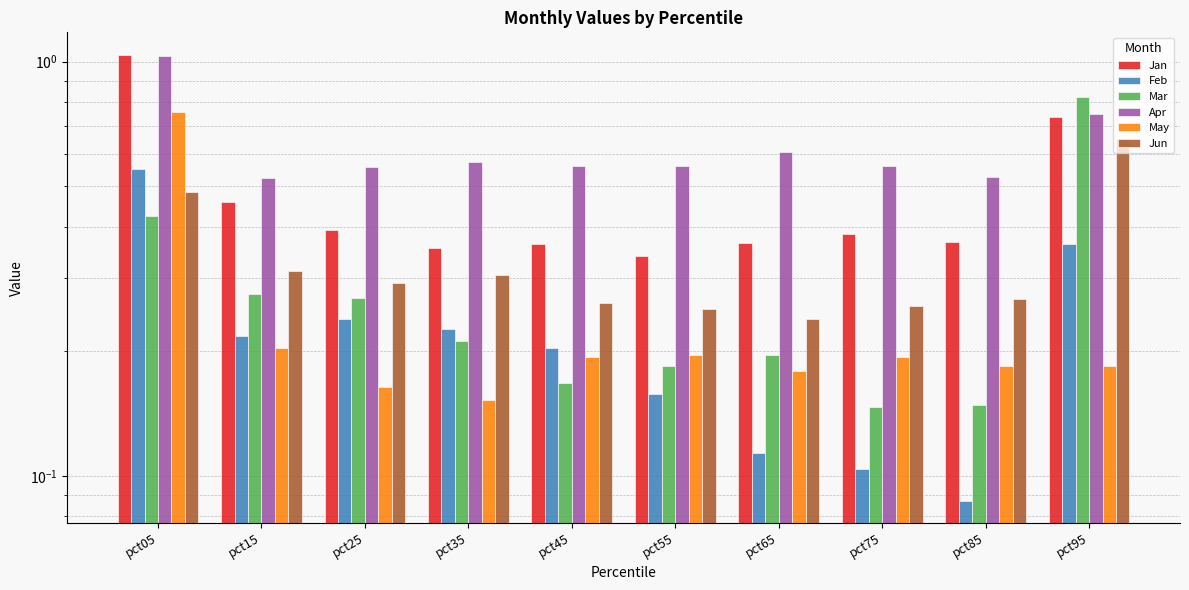

What is the sum of all Mar values?

2.8